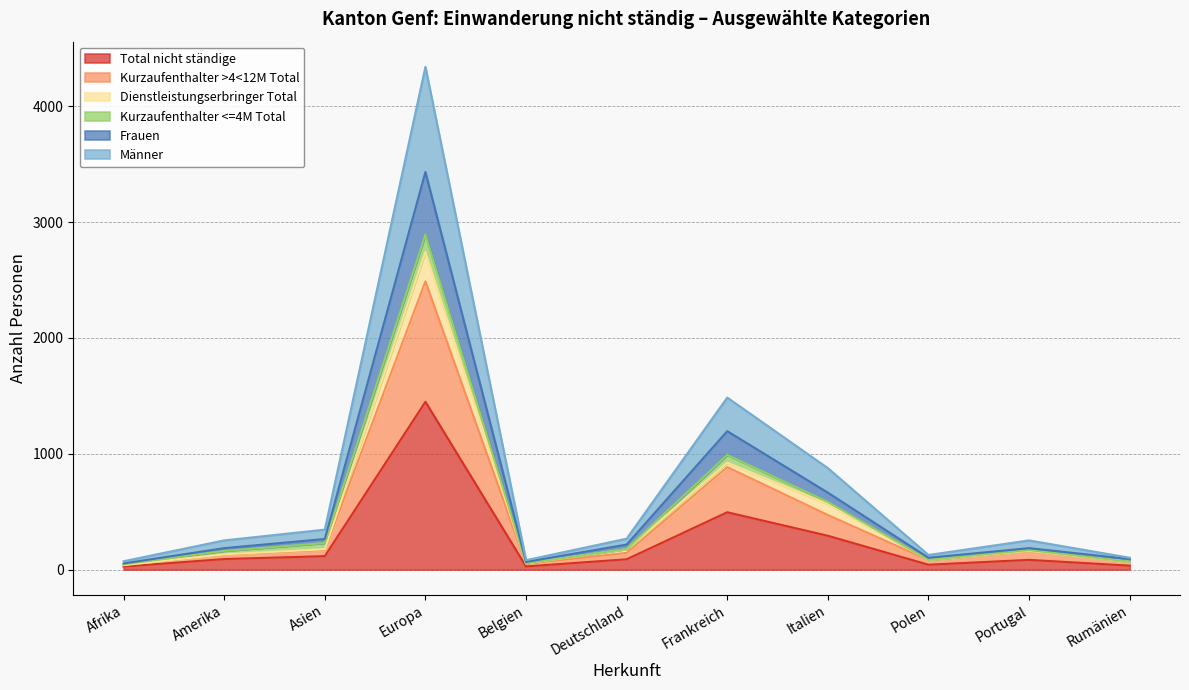

What is the highest value of the Total nicht ständige series?

1449